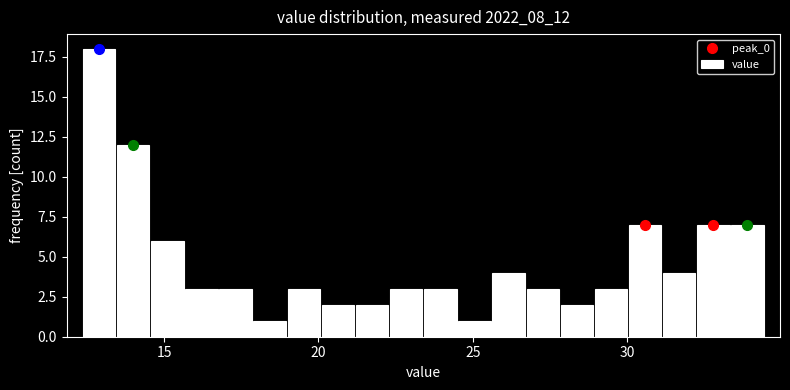

Around what value on the x-axis is the tallest bar? Give the approximate position of its centre, as read against the axis.

13.0